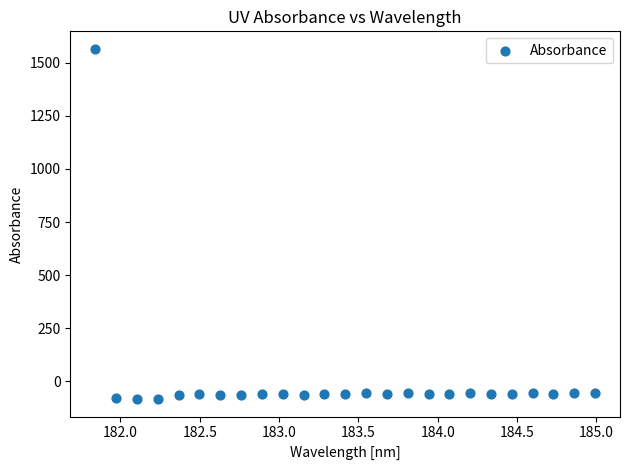

What is the range of X values (max minus min)?

3.1